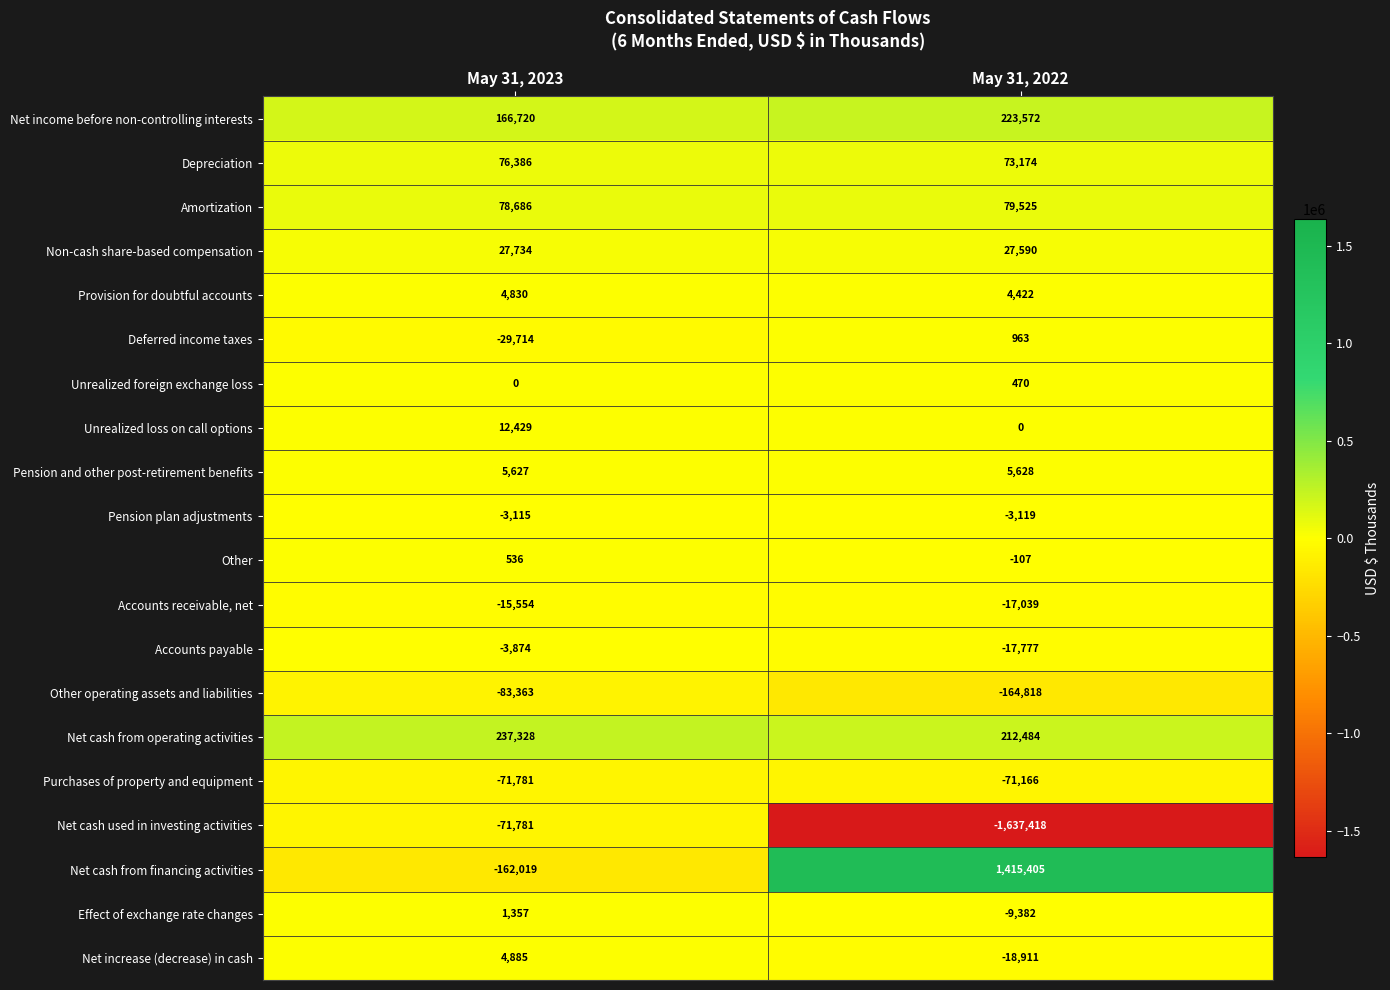

The Pension and other post-retirement benefits series shows 9412 at May 31, 2023. True or false?

False